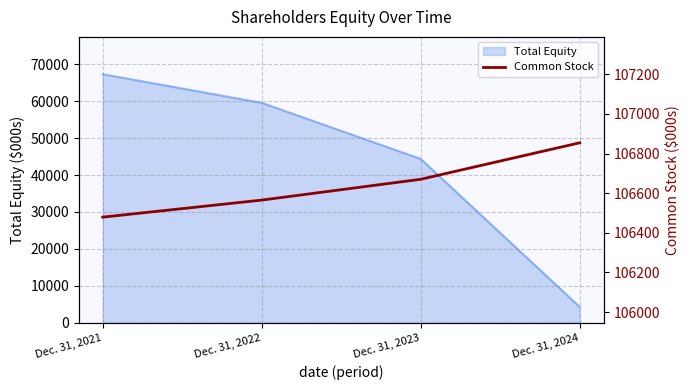

What is the maximum value for Total Equity?

67344